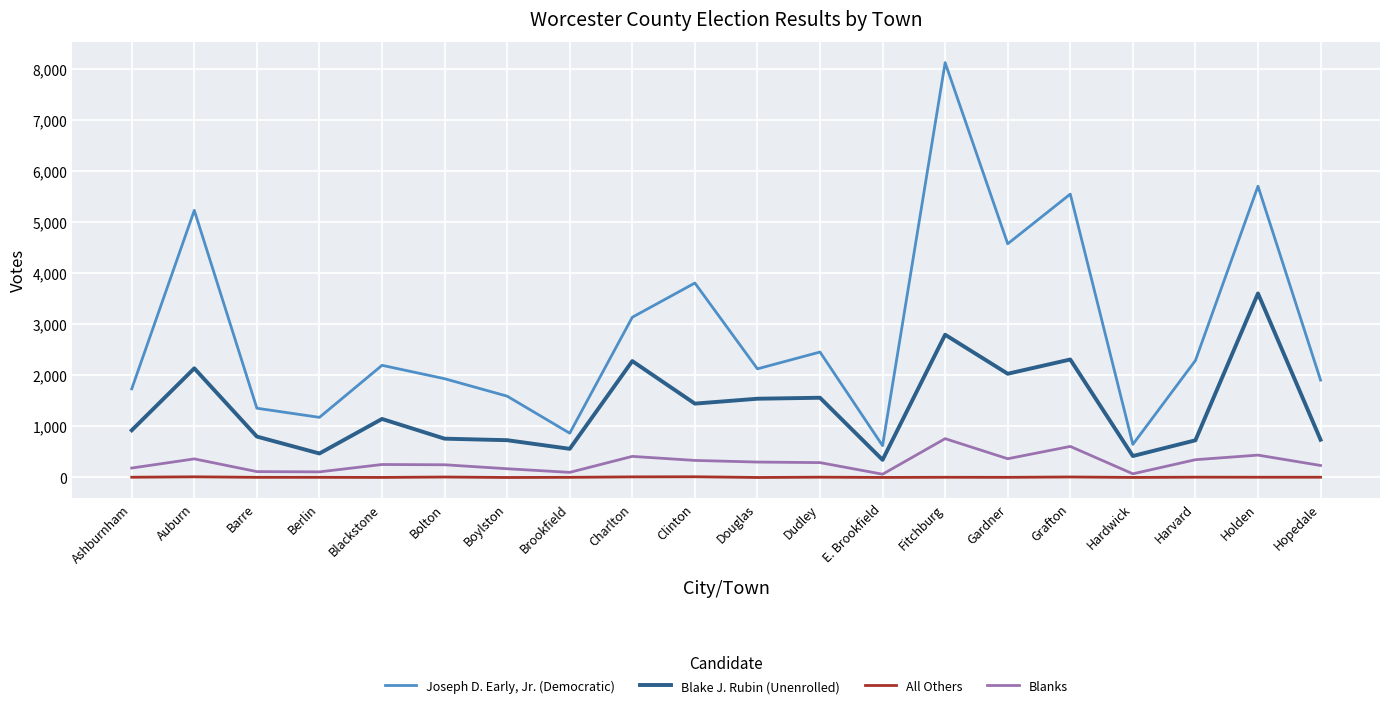

What is the difference between the Blanks values at Bolton and Ashburnham?

64